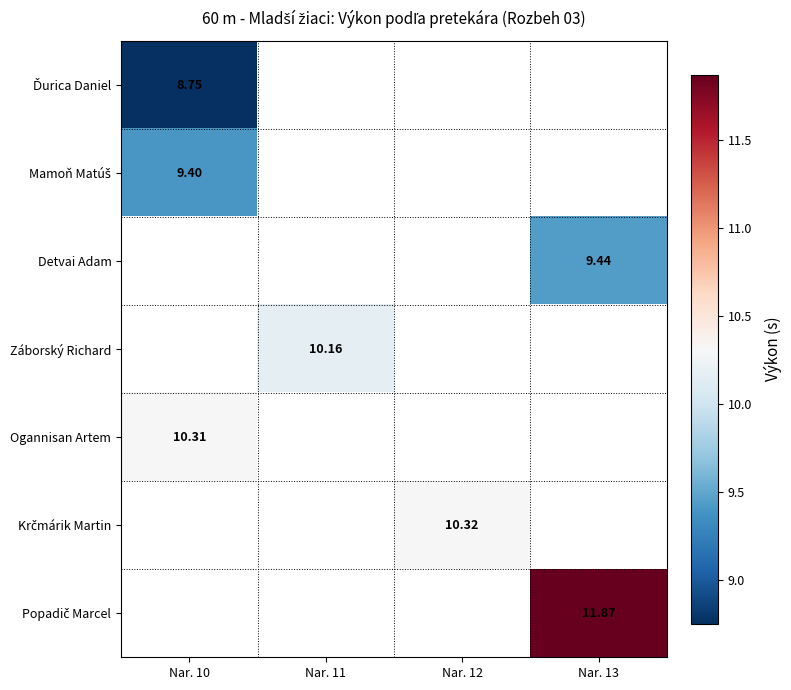

How many series are shown in this chart?

7